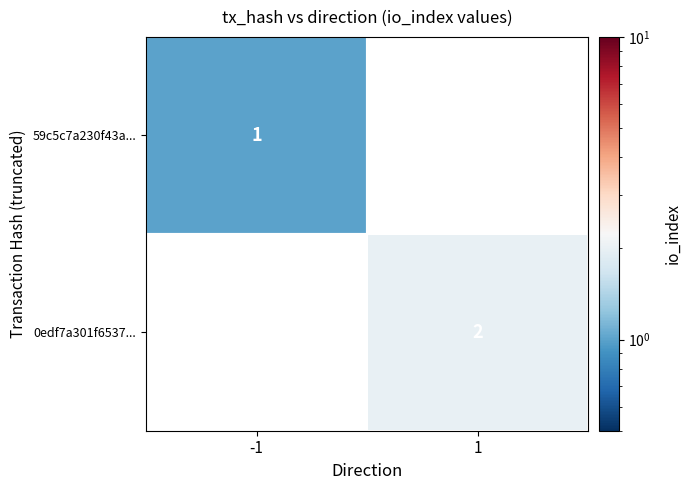

At how many categories does at least one series exceed 1?

1